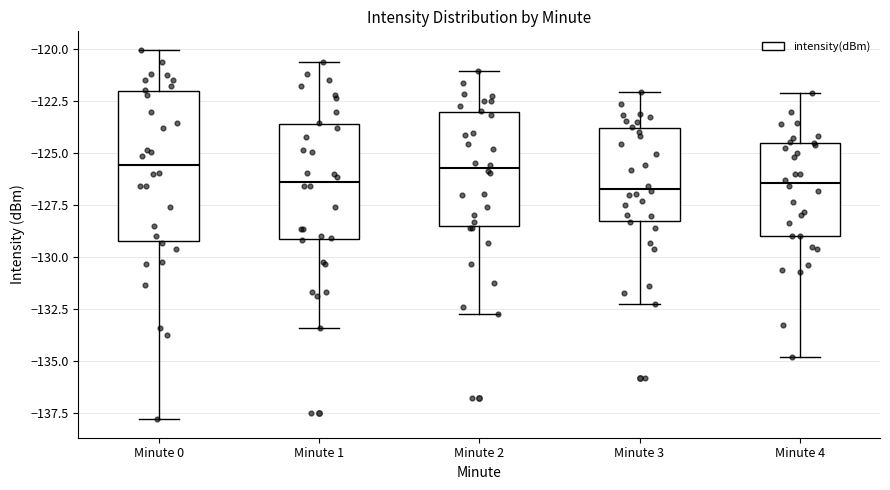

Where does the lower whisker of the box for Minute 3 end on the y-axis? The values are not printed on the chart, so give them approximately, as read against the axis.

-132.0